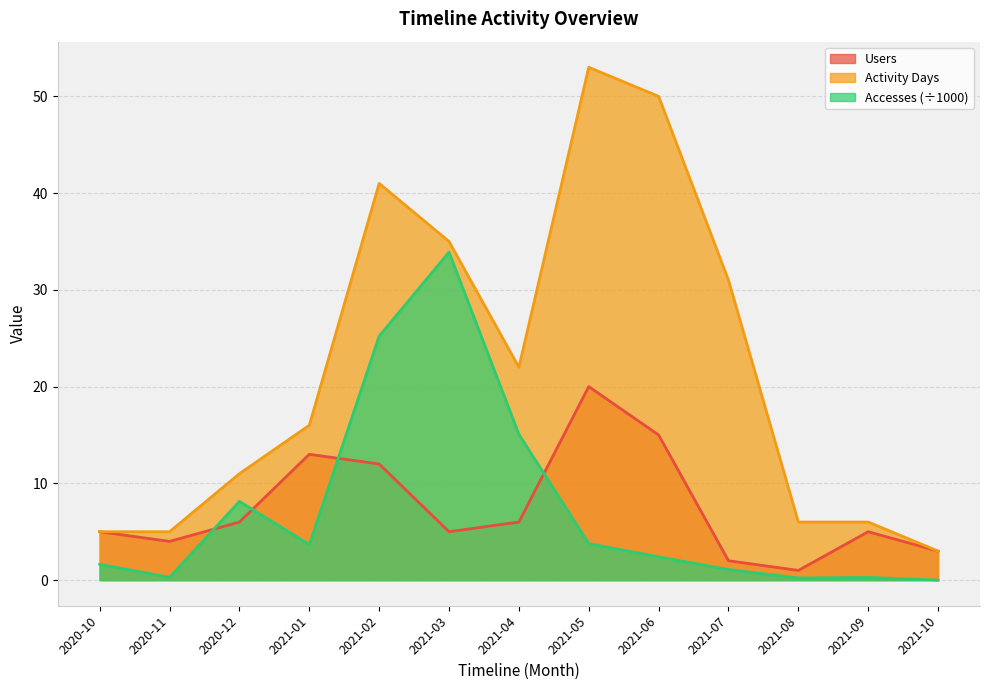

Does the chart display data point markers on the line(s)?

No